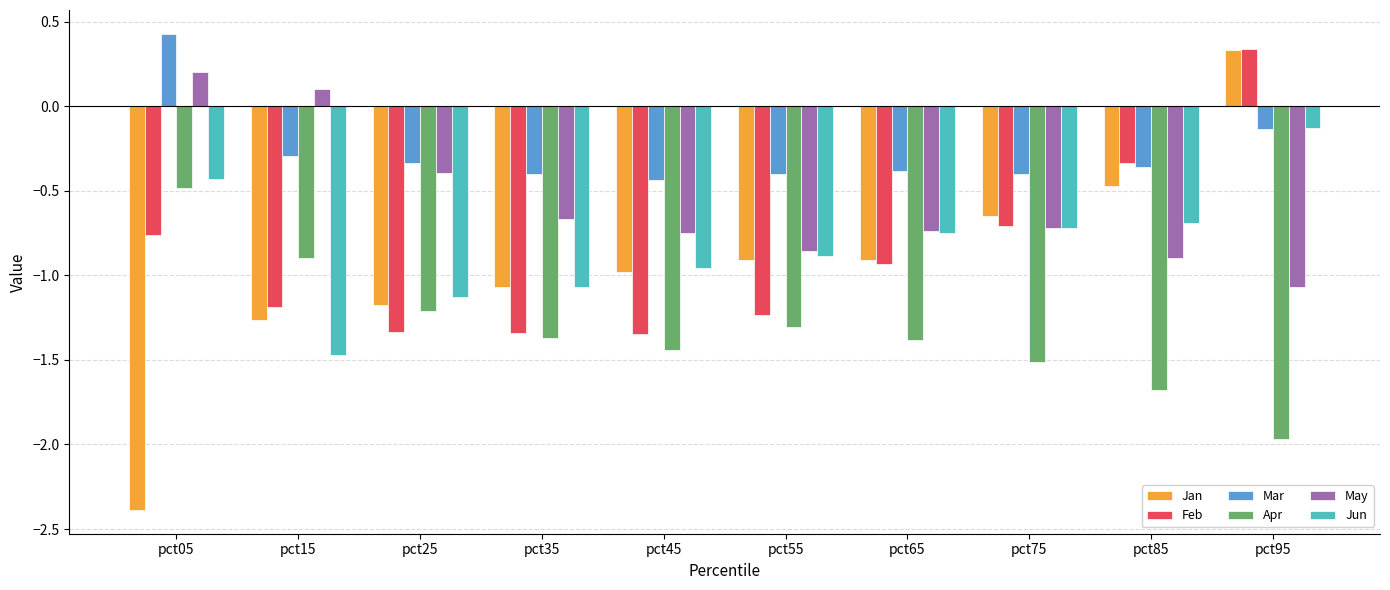

What are all the series names shown in the legend?

Jan, Feb, Mar, Apr, May, Jun